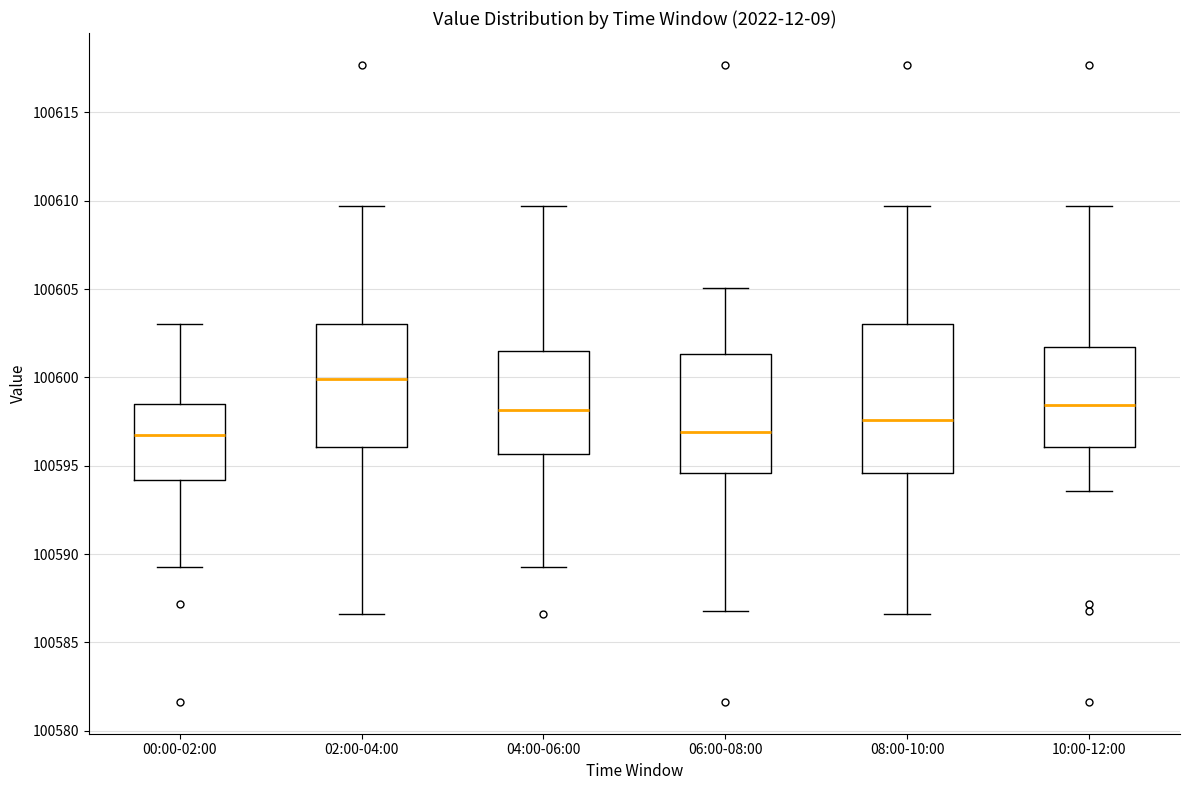

Reading left to right, read every box against the y-axis: the position of its median line, the range the box covers, and the ends of its whiskers. The values are not printed on the chart, so give them approximately, as read against the axis.

00:00-02:00: median 100596.5, box 100594.0 to 100598.5, whiskers 100589.5 to 100603.0
02:00-04:00: median 100600.0, box 100596.0 to 100603.0, whiskers 100586.5 to 100609.5
04:00-06:00: median 100598.0, box 100595.5 to 100601.5, whiskers 100589.5 to 100609.5
06:00-08:00: median 100597.0, box 100594.5 to 100601.5, whiskers 100587.0 to 100605.0
08:00-10:00: median 100597.5, box 100594.5 to 100603.0, whiskers 100586.5 to 100609.5
10:00-12:00: median 100598.5, box 100596.0 to 100601.5, whiskers 100593.5 to 100609.5